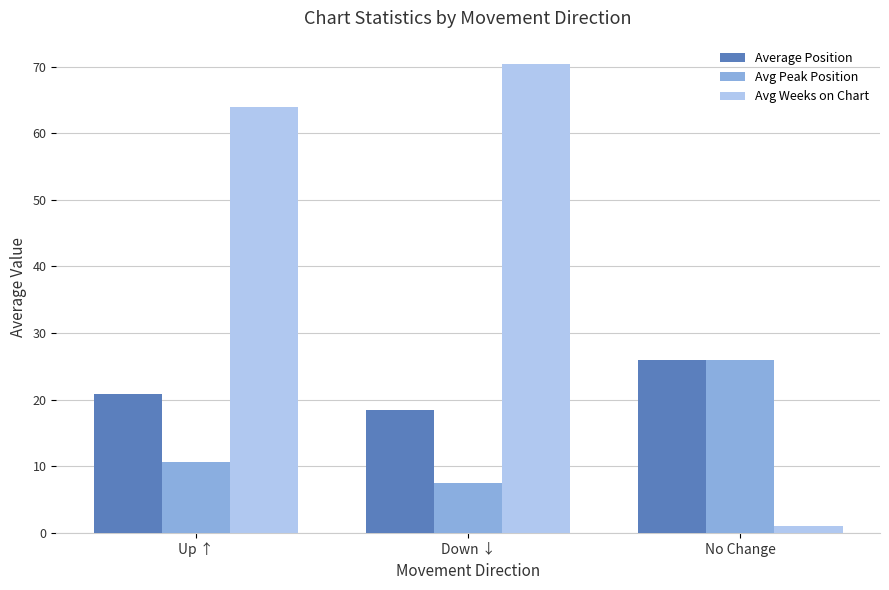

Which series has the largest total across all categories?

Avg Weeks on Chart